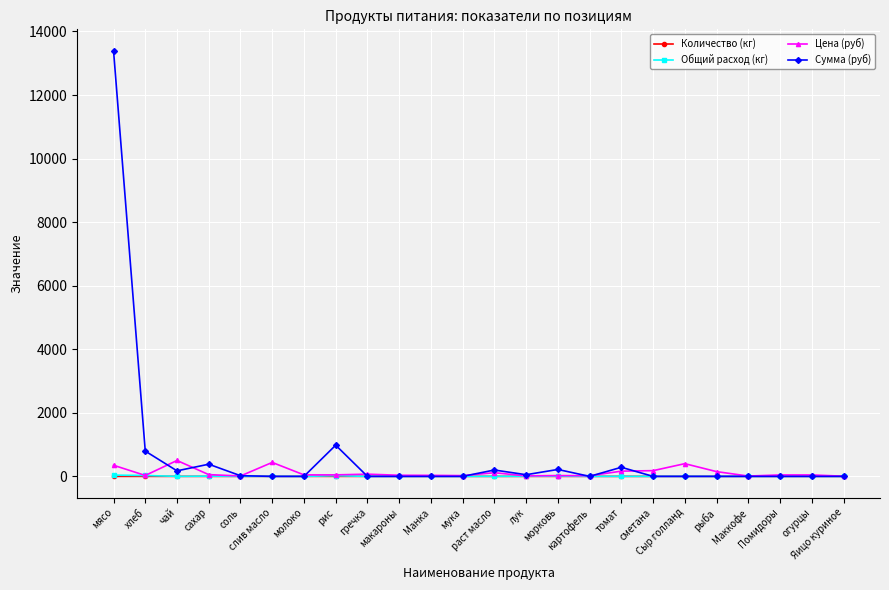

True or false: Количество (кг) has more than 0 interior local peaks.

True